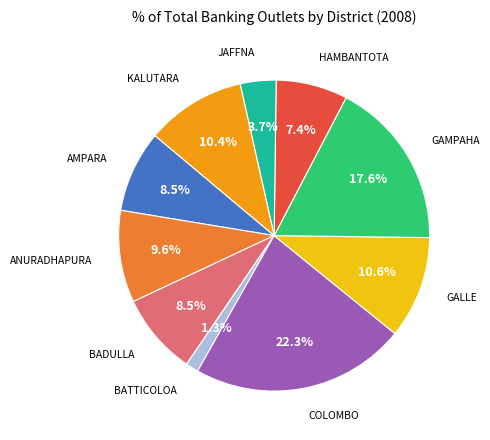

True or false: HAMBANTOTA accounts for 15% of the total.

False